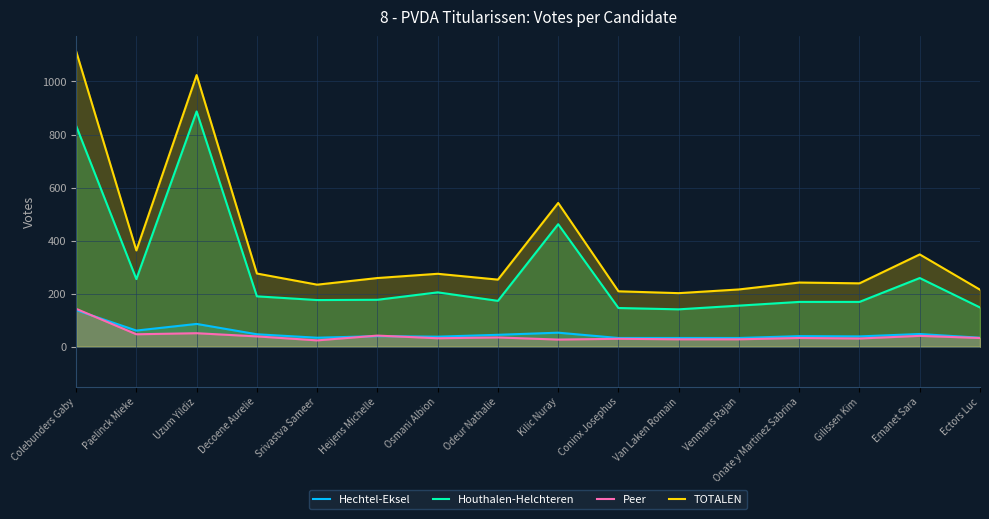

Which series ends up on top after the final intersection of Hechtel-Eksel and Peer?

Hechtel-Eksel